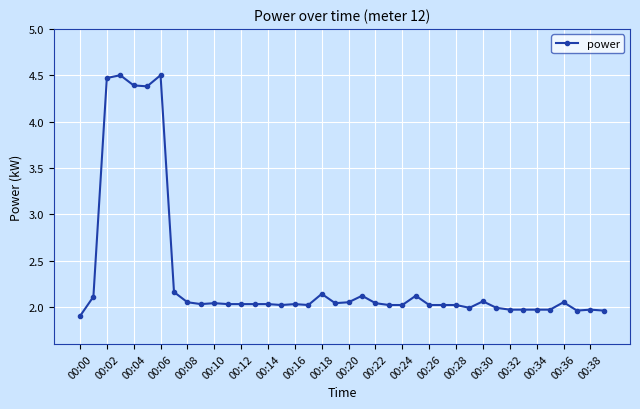

True or false: the data has more than 0 interior local peaks.

True